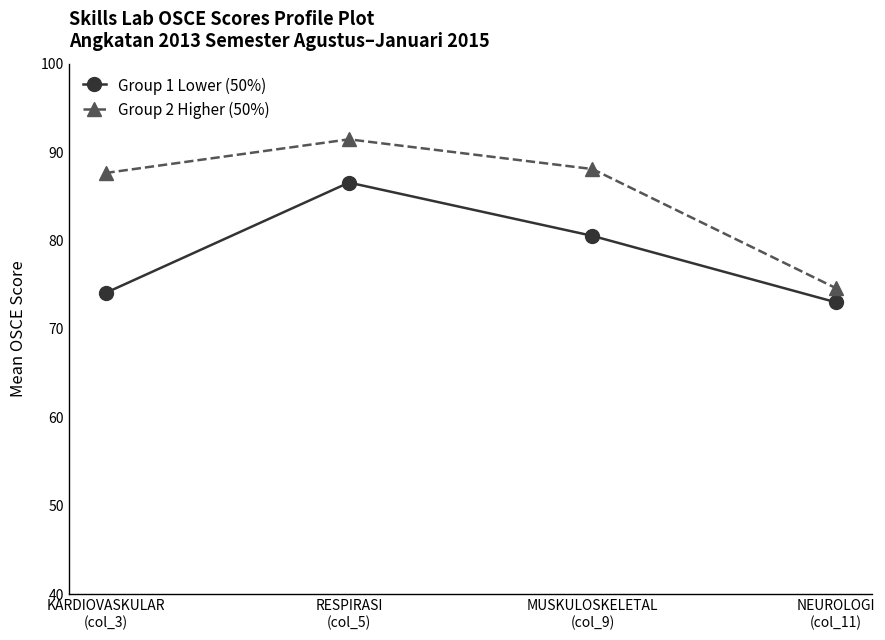

What is the value of the Group 2 Higher (50%) point at the 1st from the left?

87.6